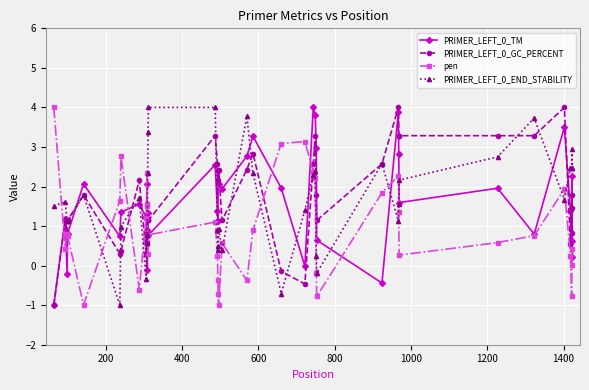

What is the minimum value for PRIMER_LEFT_0_GC_PERCENT?

-1.0